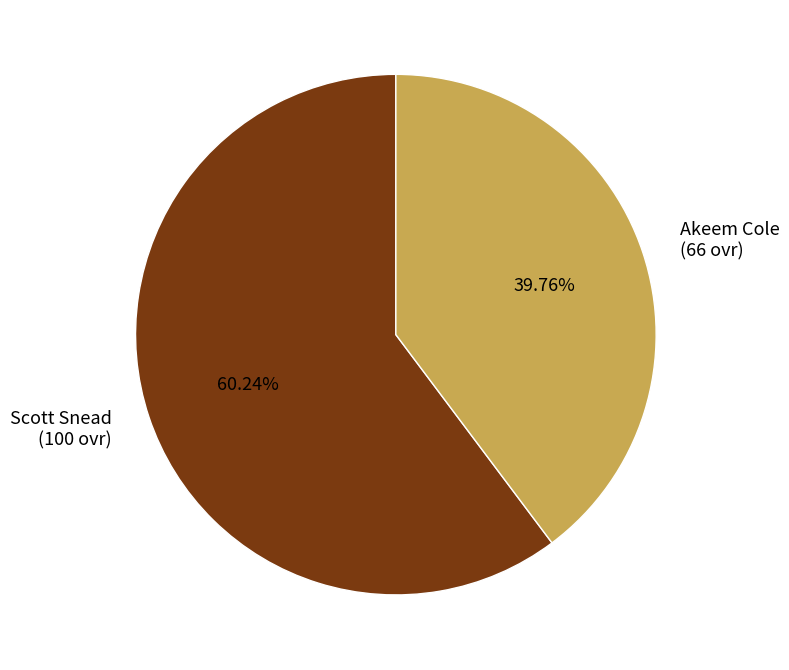

To the nearest percent, what portion does Akeem Cole represent?

40%